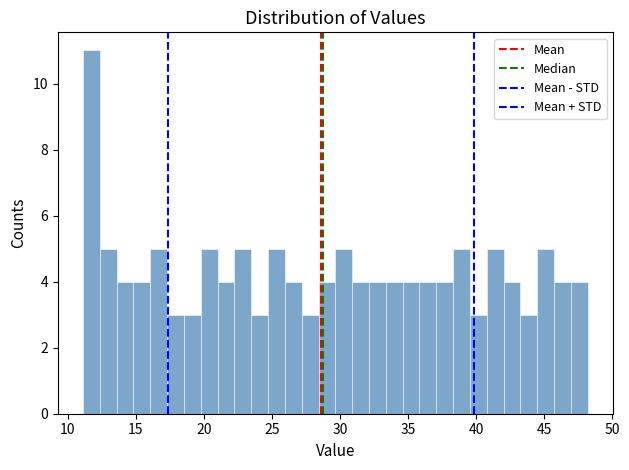

Around what value on the x-axis is the tallest bar? Give the approximate position of its centre, as read against the axis.

11.5